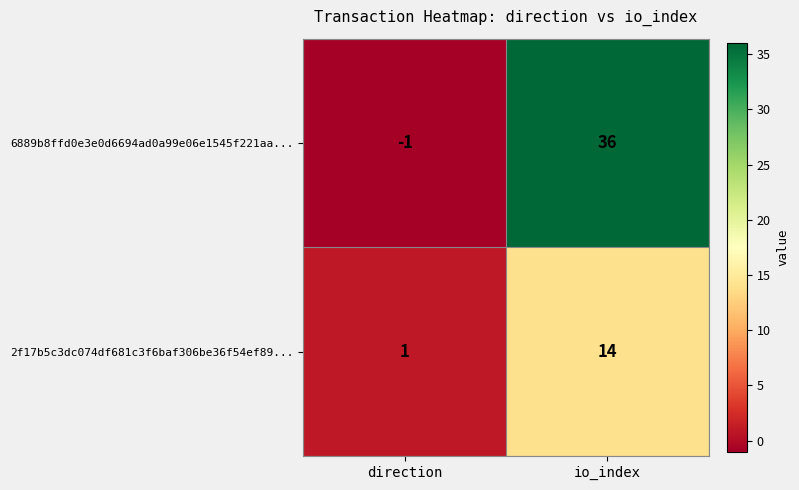

Between direction and io_index, which series saw the biggest shift?

6889b8ffd0e3e0d6694ad0a99e06e1545f221aa...